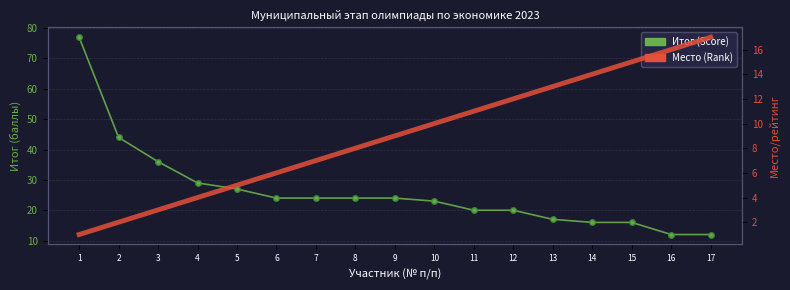

Which series has the largest total across all categories?

Итог (Score)